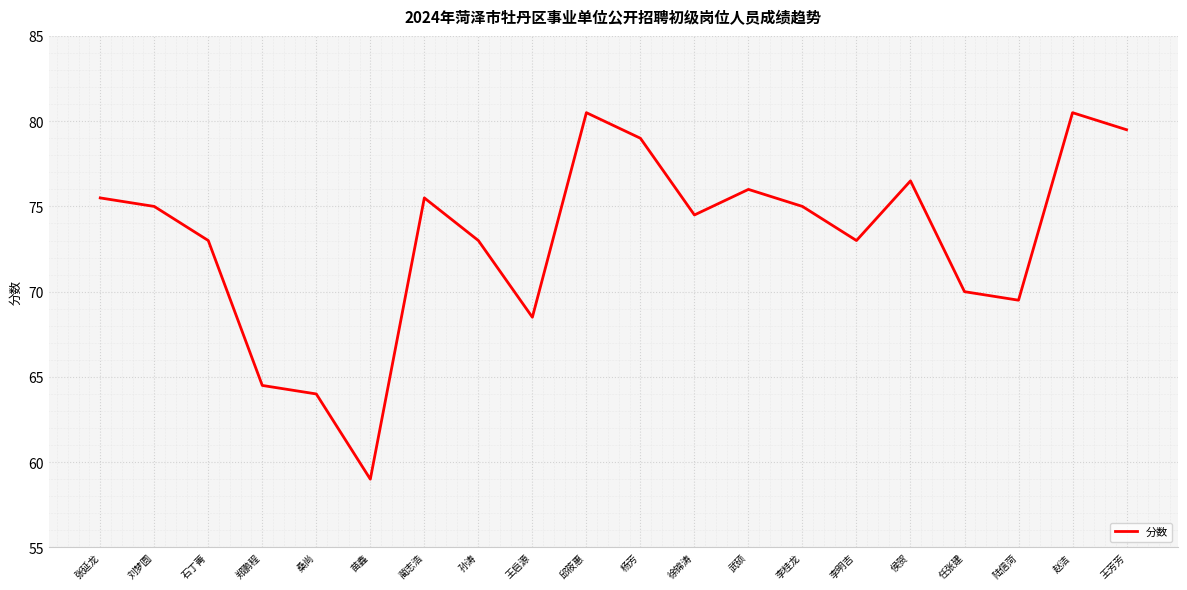

At which label does the data first exceed 75?

张延龙